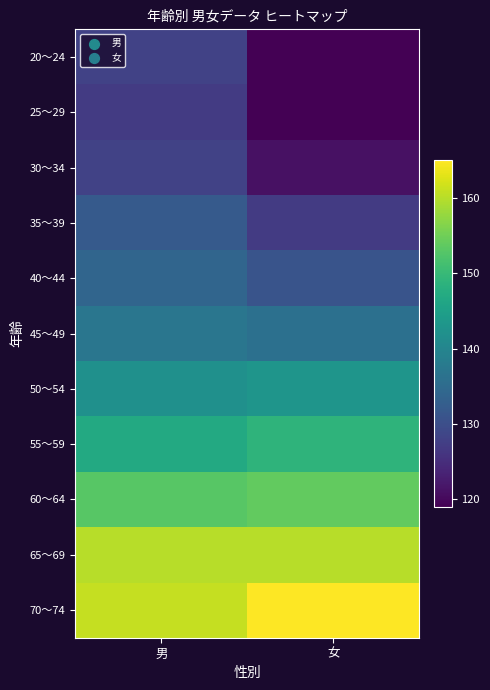

Count the number of categories in the chart.

2